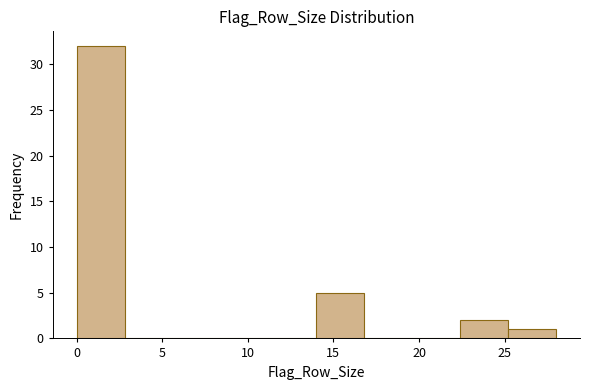

Over which range of the x-axis is the bar tallest?

0.0 to 2.8